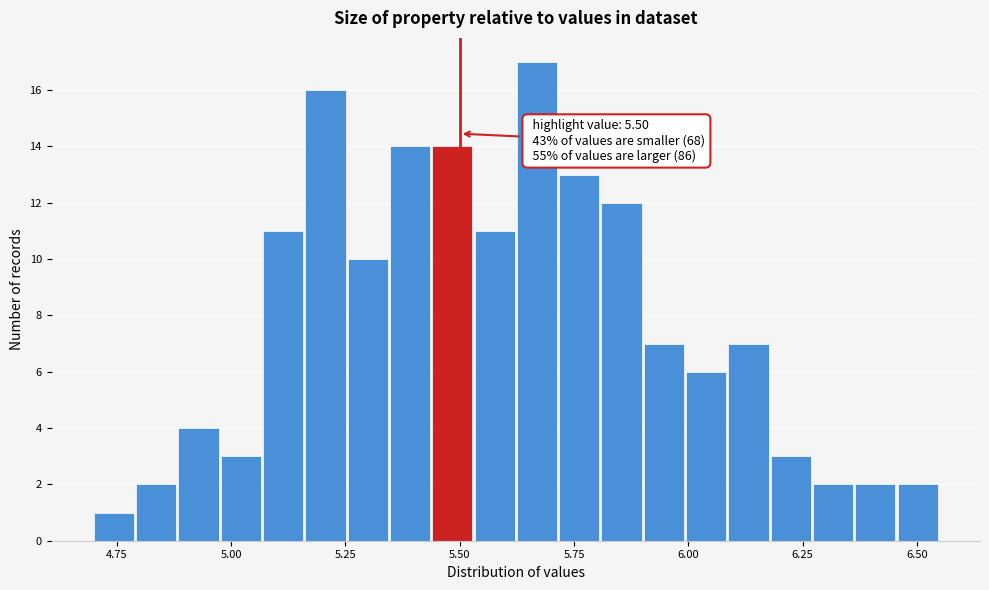

Read against the x-axis, roughly where is the centre of the tallest bar?

5.65